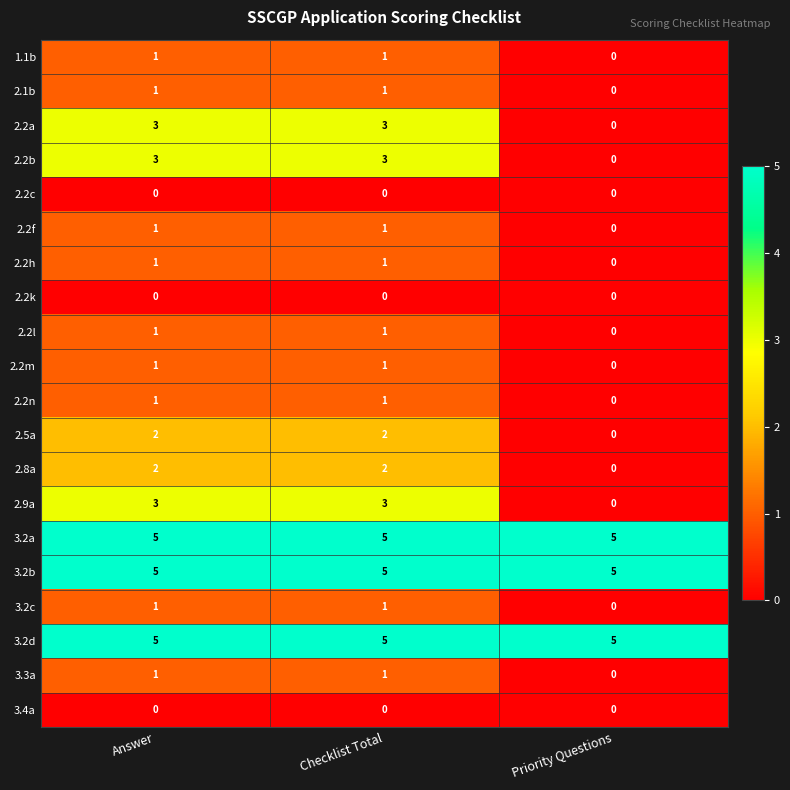

True or false: 2.1b has a value of 1 at Checklist Total.

True